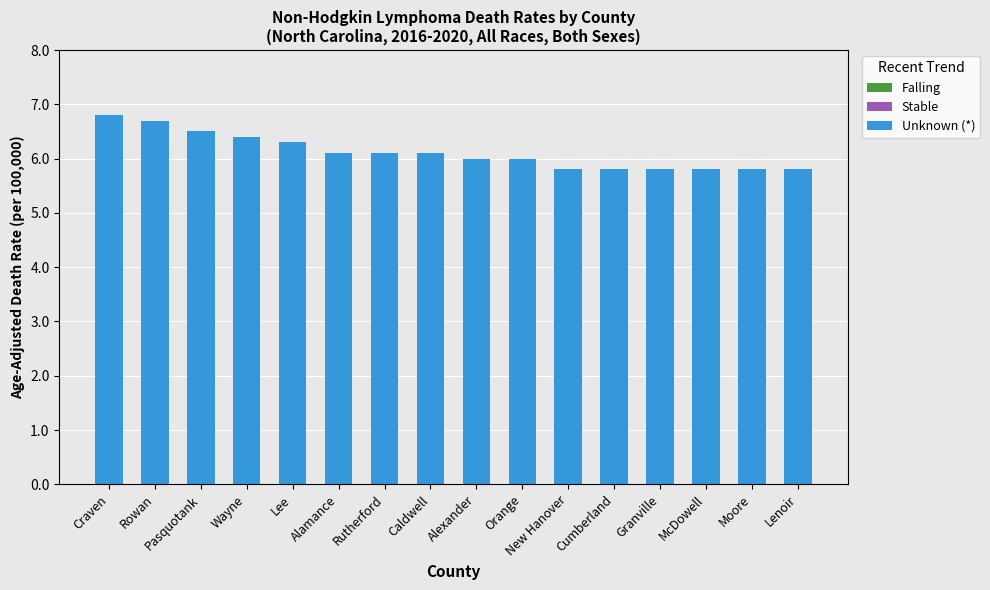

What is the label of the 13th bar from the left?

Granville